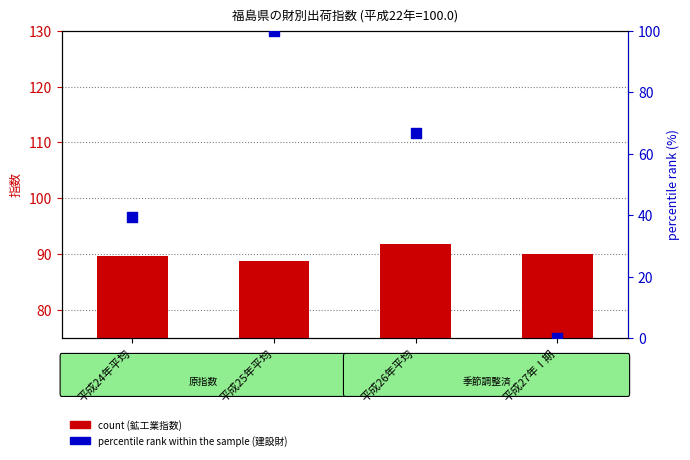

At which category is the sum across all series the highest?

平成25年平均